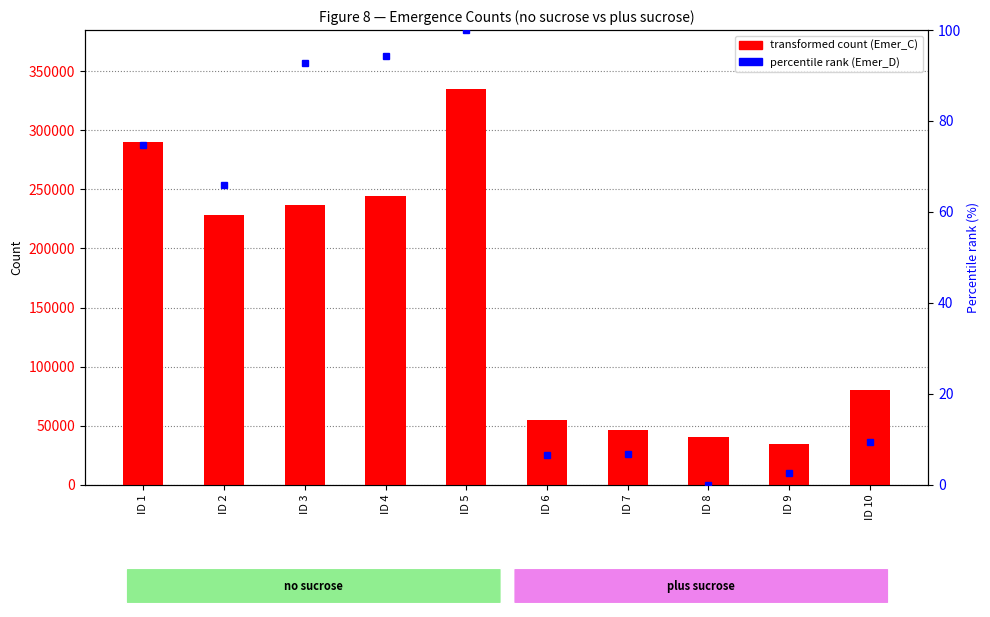

What is the value of the Emer_C bar at the 7th from the left?

46204.0